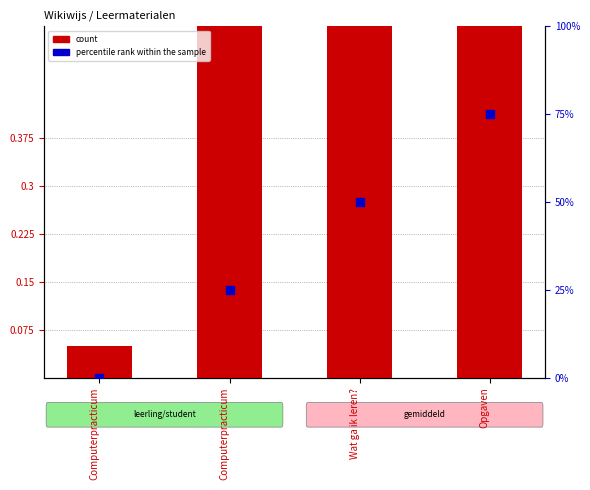

What are all the series names shown in the legend?

count, percentile rank within the sample